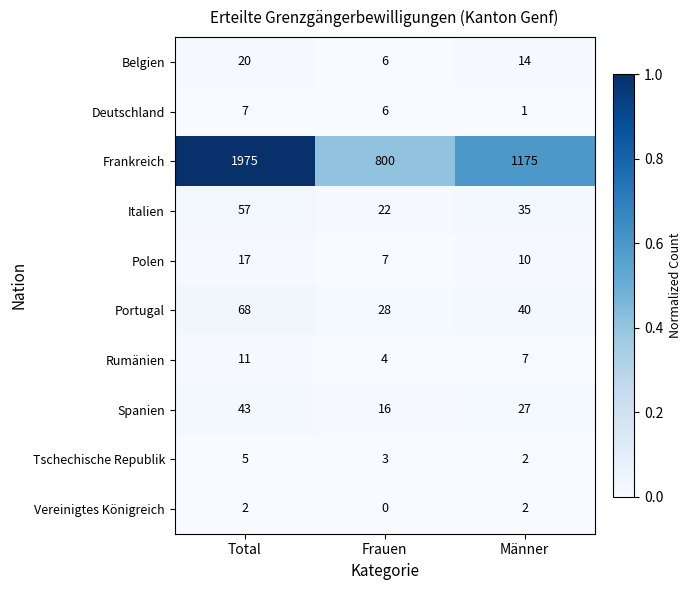

The Deutschland series shows 10 at Total. True or false?

False